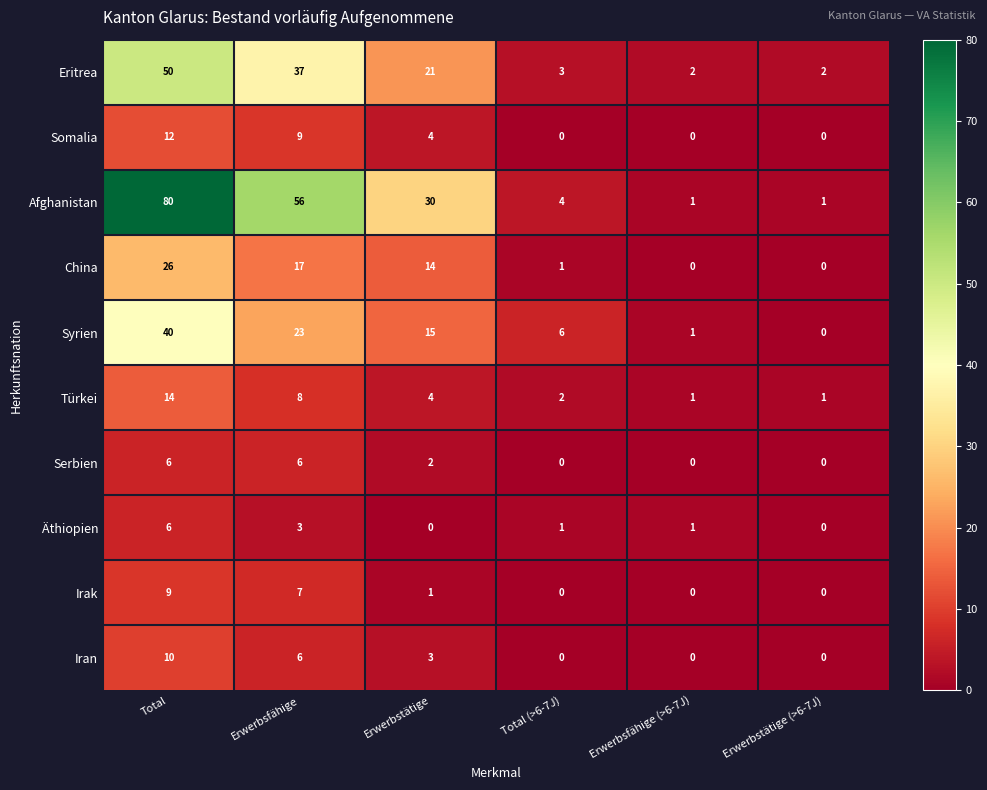

Is the value of Syrien at Erwerbsfähige (>6-7J) greater than the value of Iran at Erwerbstätige (>6-7J)?

Yes